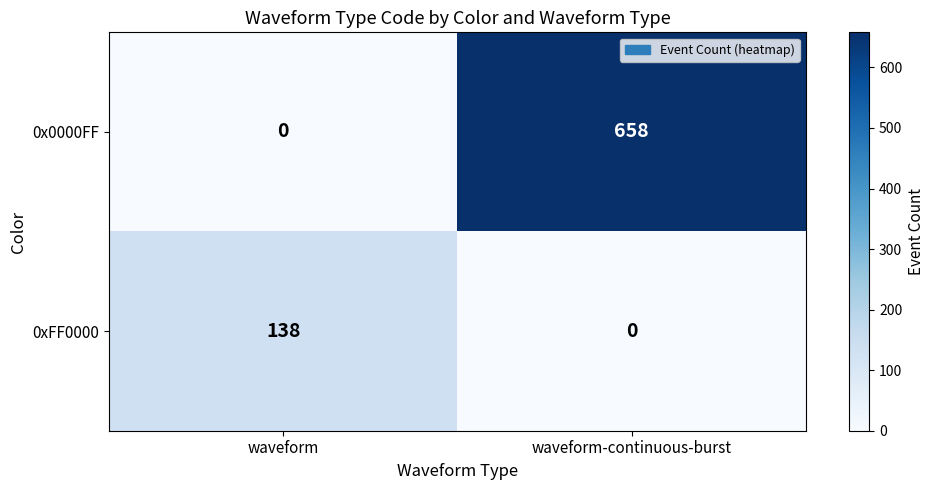

What is the total value across all series at waveform?

138